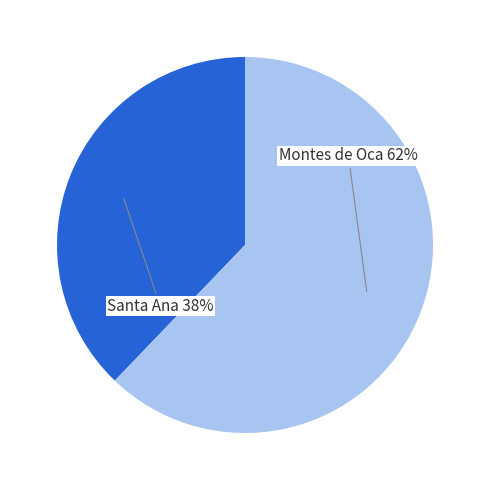

To the nearest percent, what is the combined percentage of Montes de Oca and Santa Ana?

100%